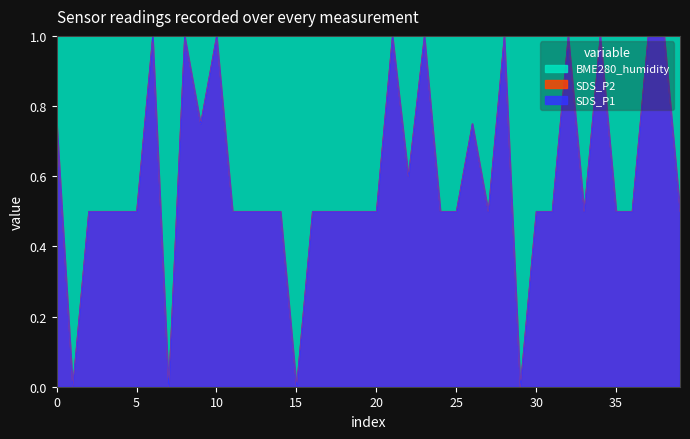

Does the chart have visible grid lines?

No